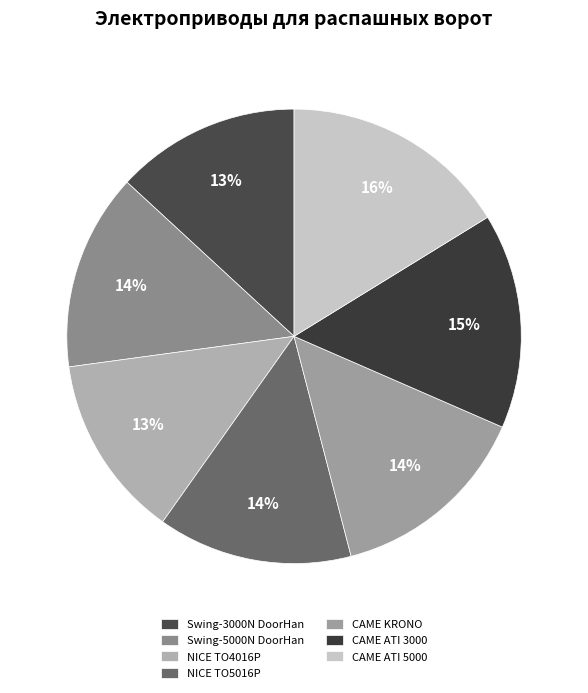

Is there any slice that represents more than half of the pie?

No